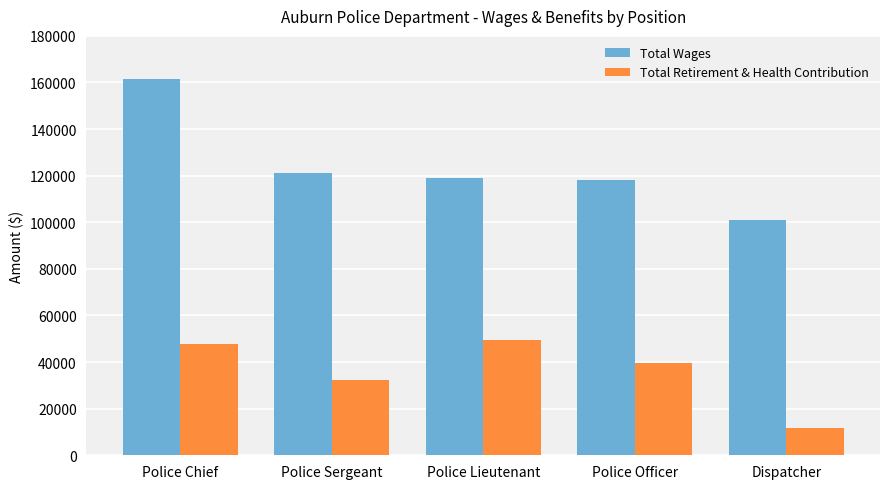

What is the difference between the Total Wages values at Police Sergeant and Police Lieutenant?

2419